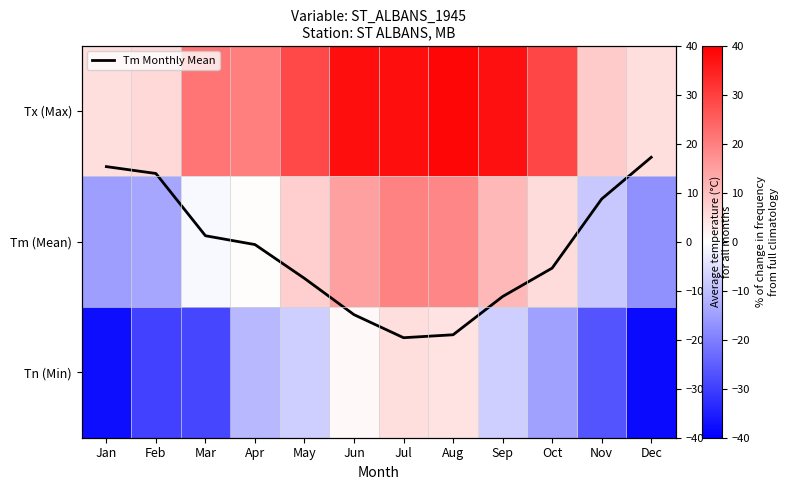

Which series has the largest total across all categories?

Tx (Max)